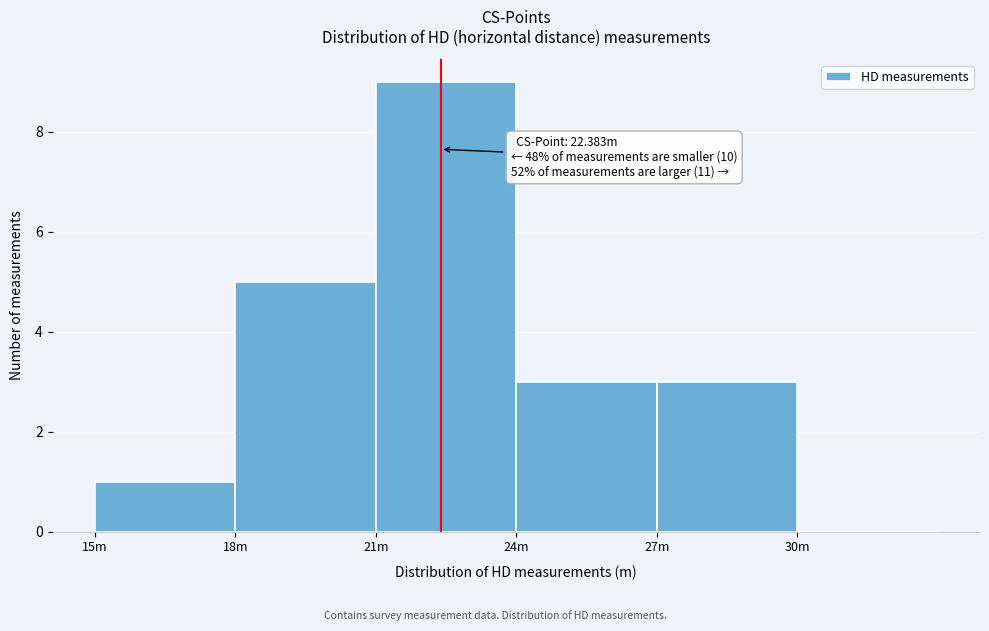

Reading right to left, transcribe all the data shown in this chart.

30m=0	27m=3	24m=3	21m=9	18m=5	15m=1